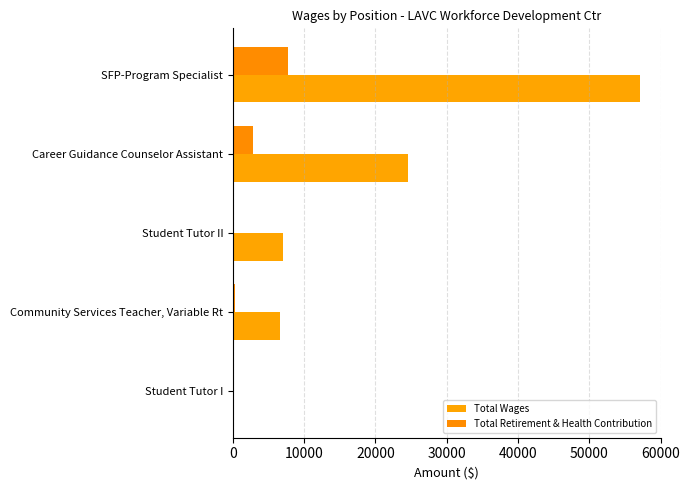

What is the difference between the maximum and minimum values in the Total Wages series?

57106